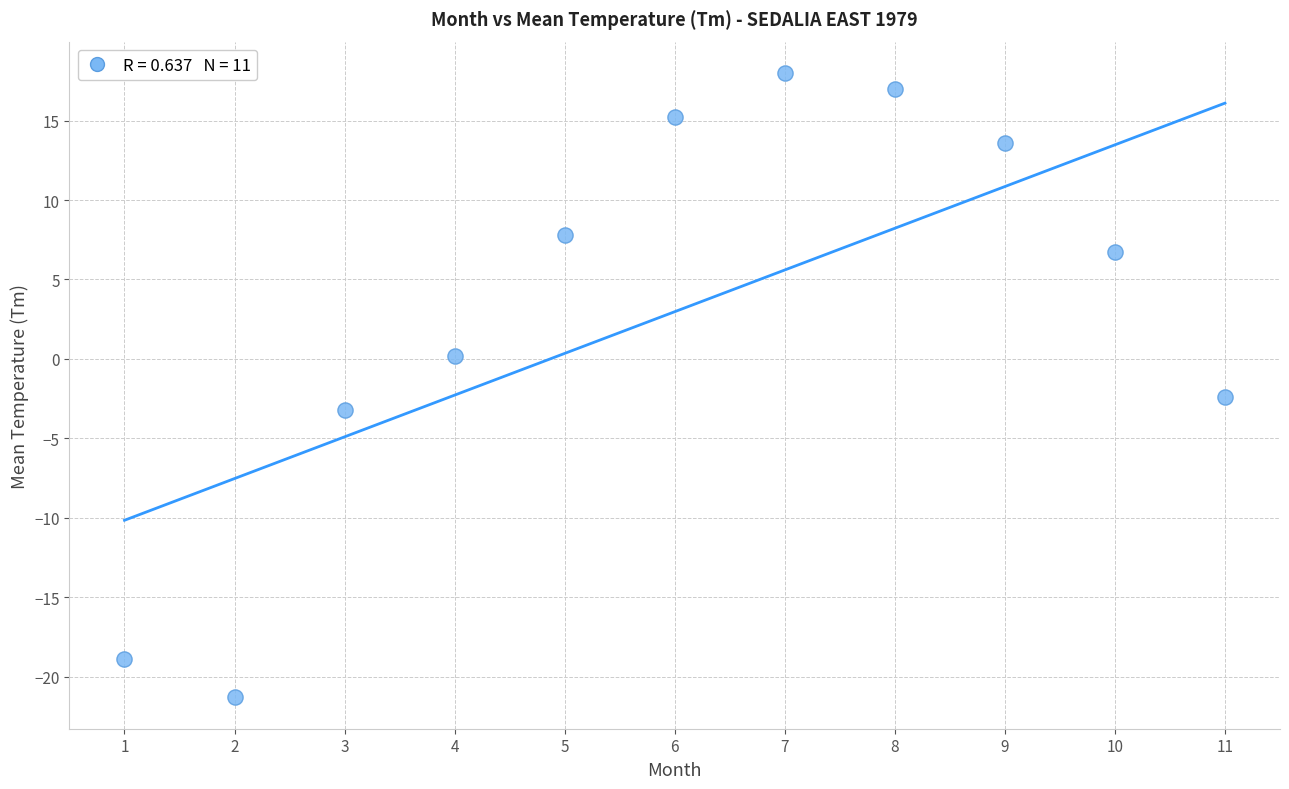

What is the average X value?

6.0